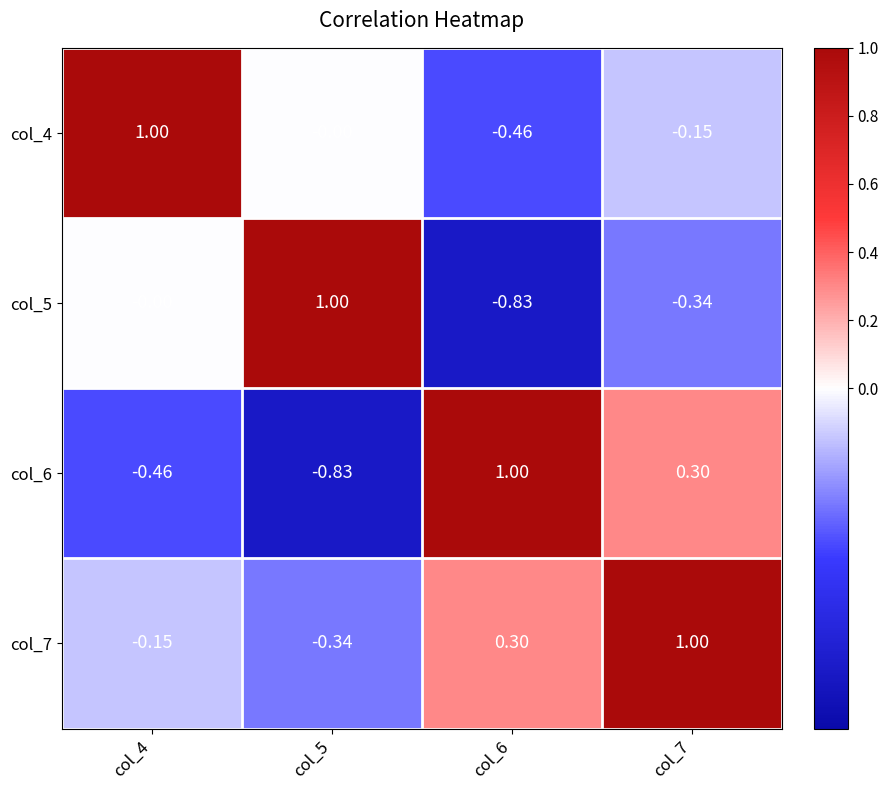

Is the value of col_5 at col_7 greater than the value of col_4 at col_6?

Yes